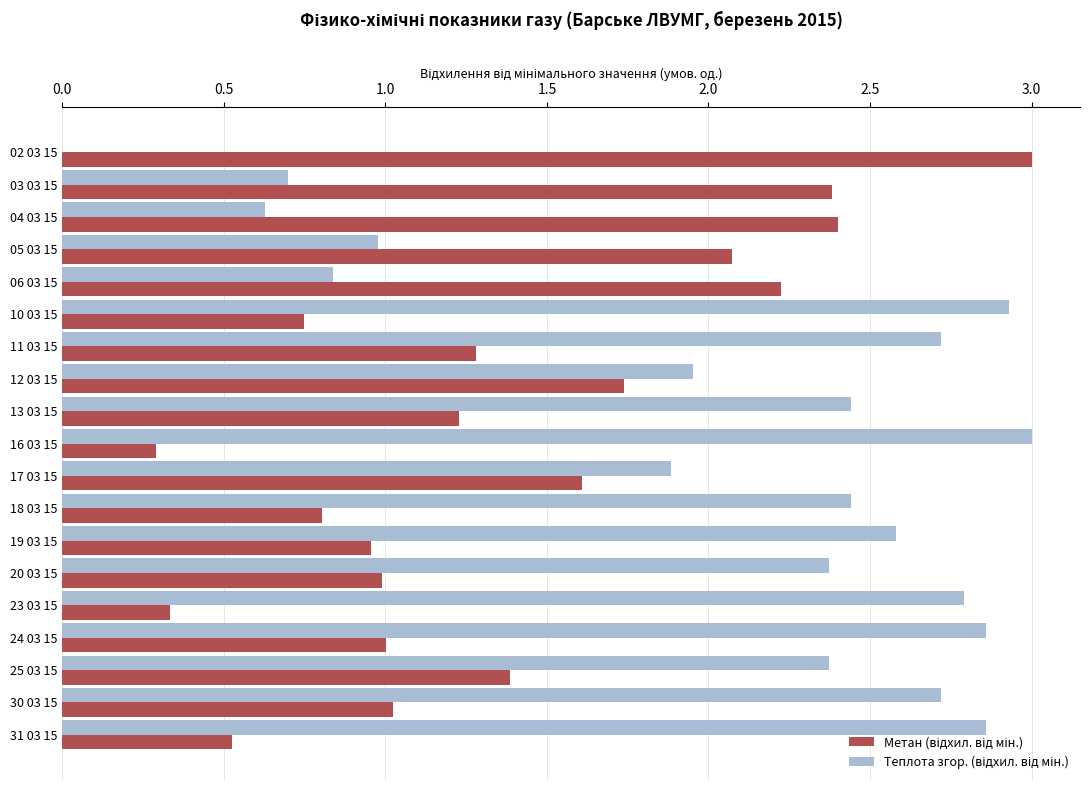

What is the total value across all series at 24 03 15?

3.9